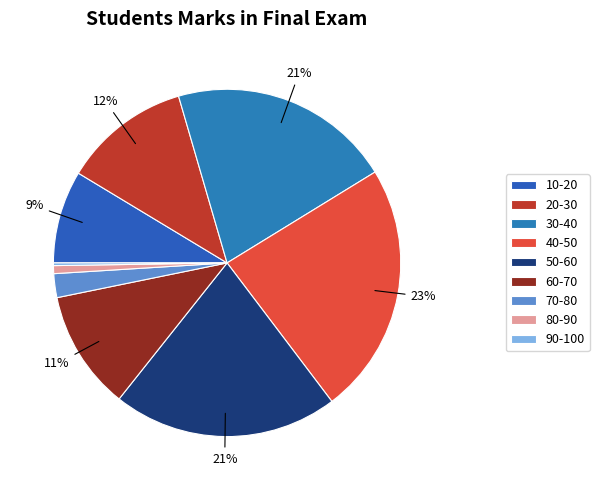

What is the change in value from 60-70 to 90-100?

-44